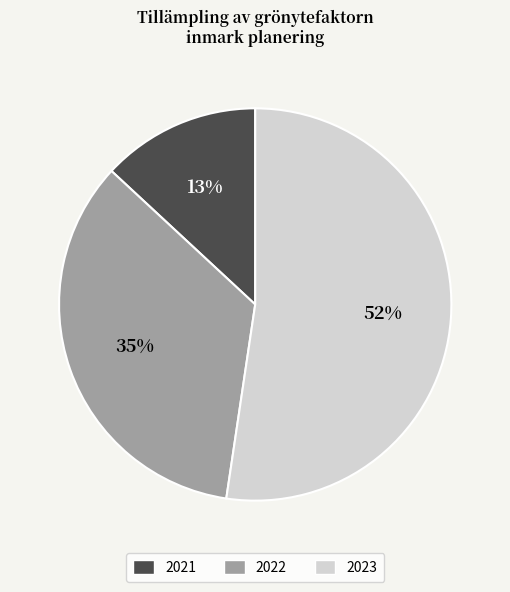

Count the number of slices in the pie.

3